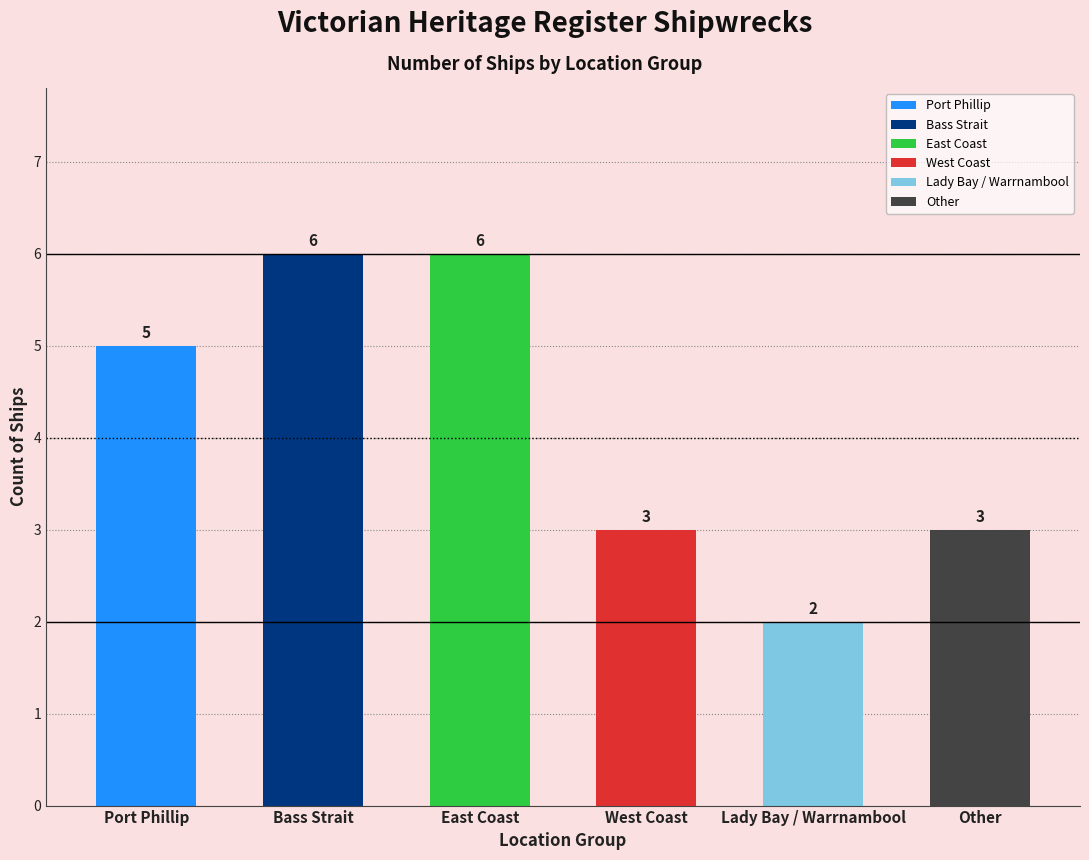

The value at Lady Bay / Warrnambool is 1. True or false?

False